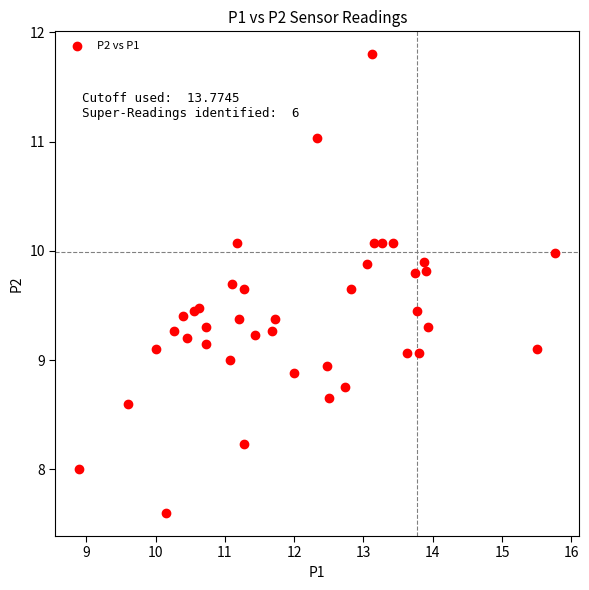

What is the range of Y values (max minus min)?

4.2